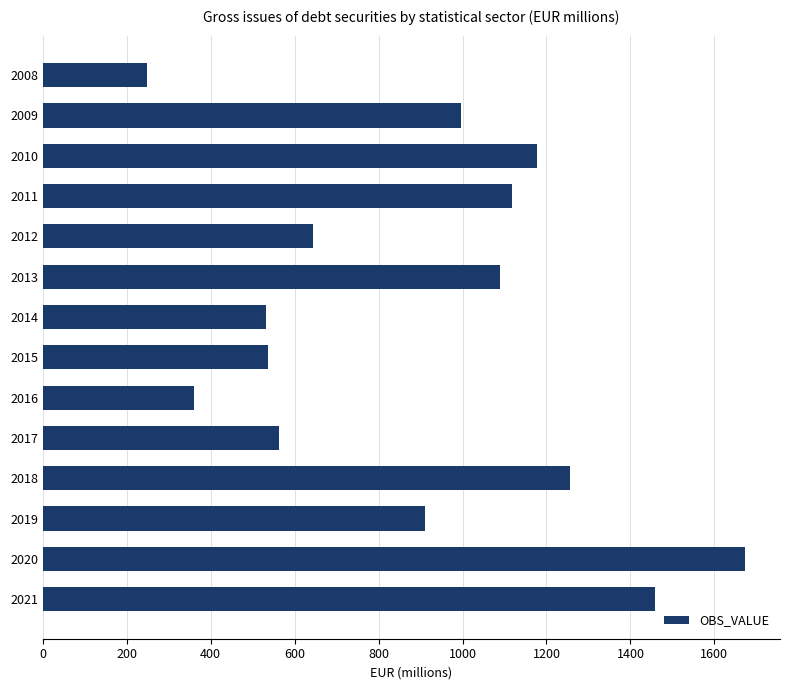

At which category does the chart reach its peak across all series?

2020